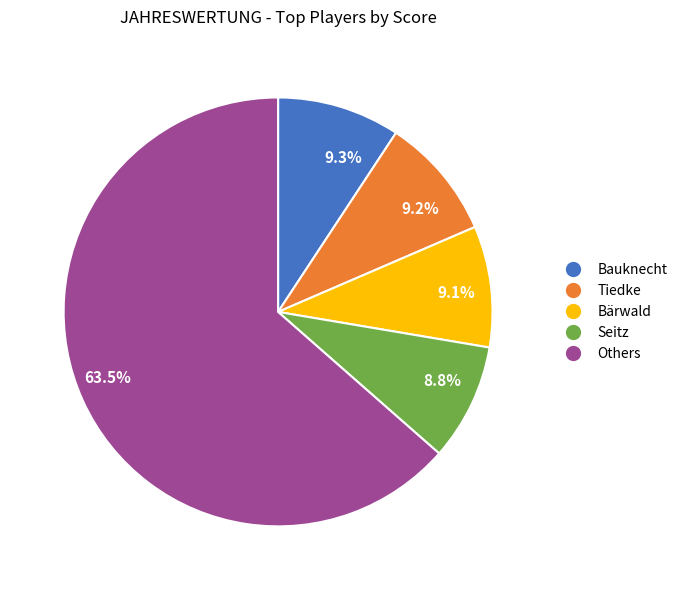

Which has a higher value, 63.5% or 8.8%?

63.5%